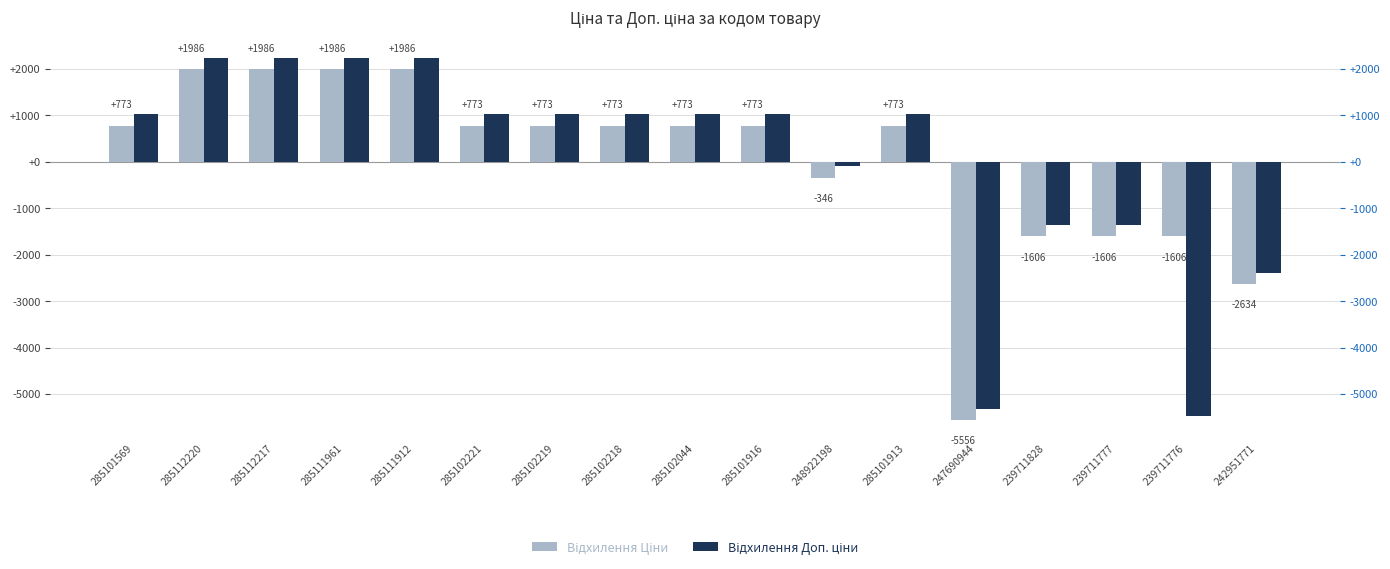

How many values in Відхилення Ціни are below zero?

6